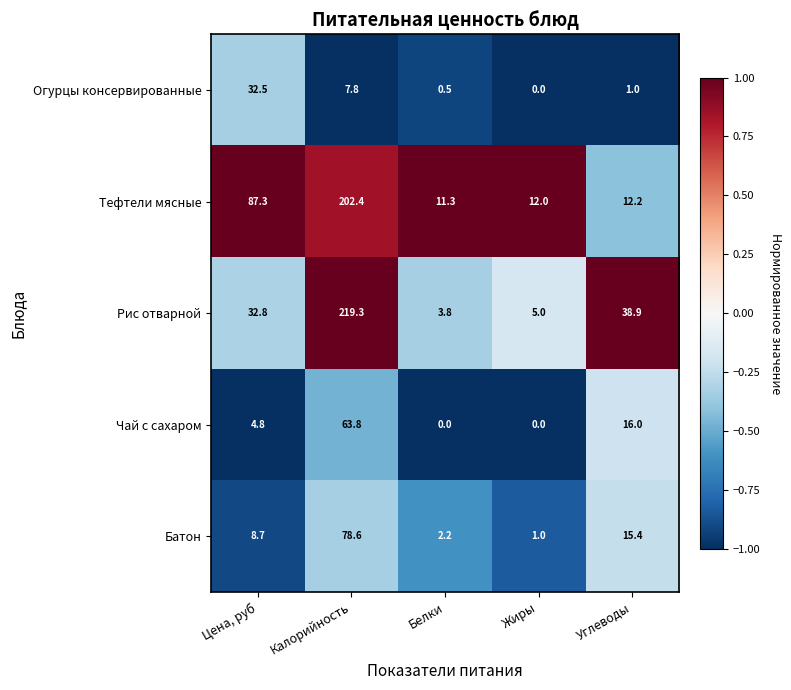

At how many categories does at least one series exceed 0?

5